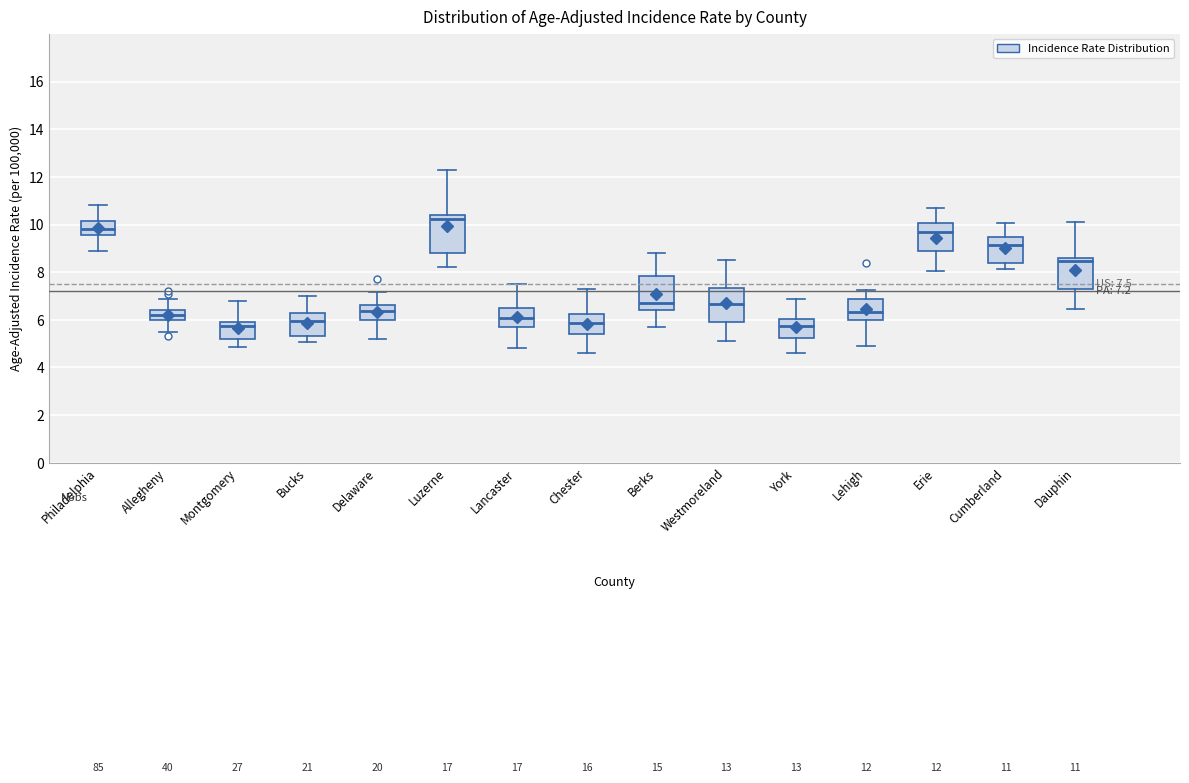

Which box's median line is the highest?

Luzerne